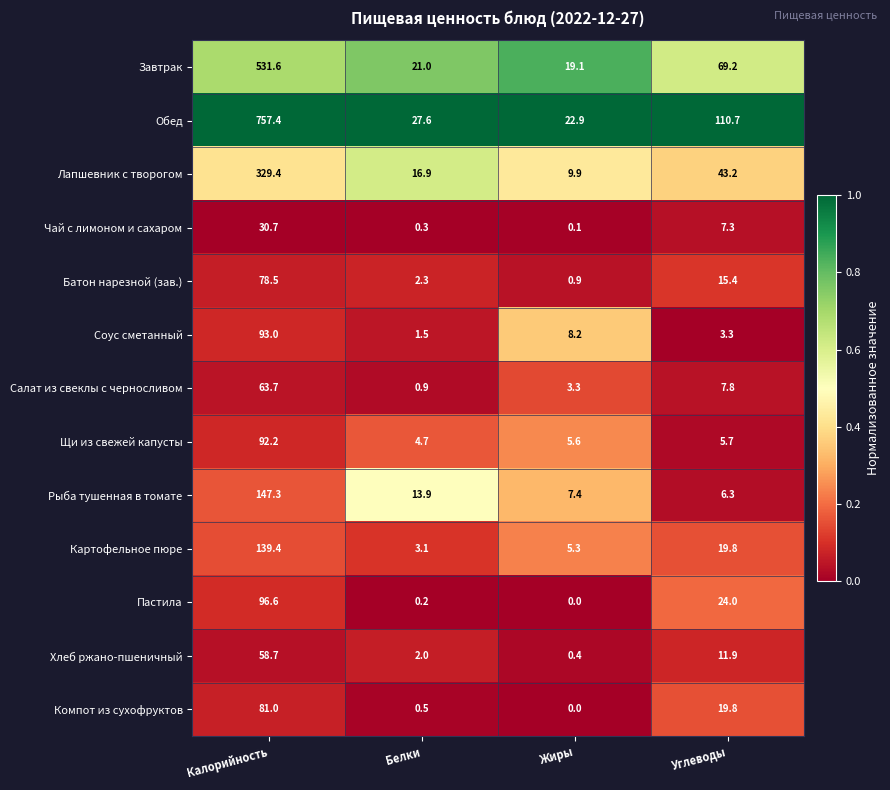

The value of Чай с лимоном и сахаром at Калорийность is 9.8. True or false?

False